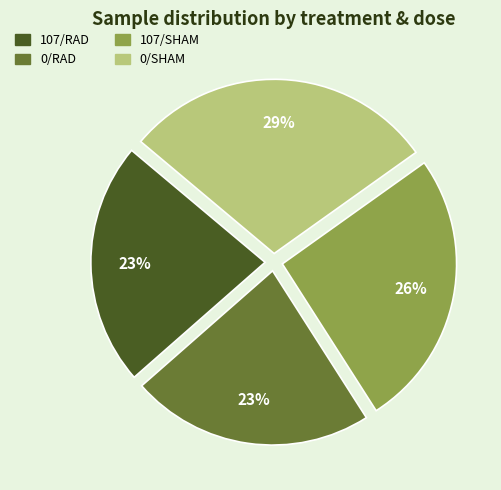

The 0/SHAM slice represents 44% of the pie. True or false?

False